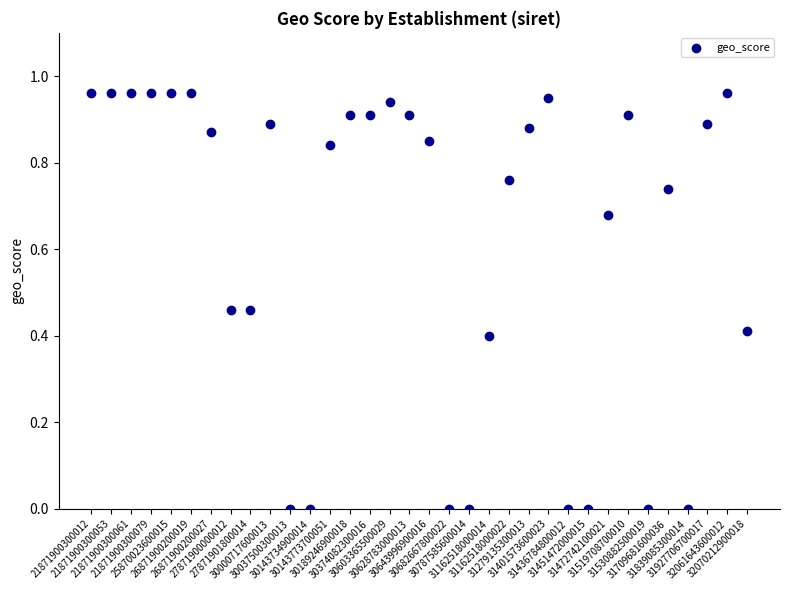

How many data points are displayed?

34